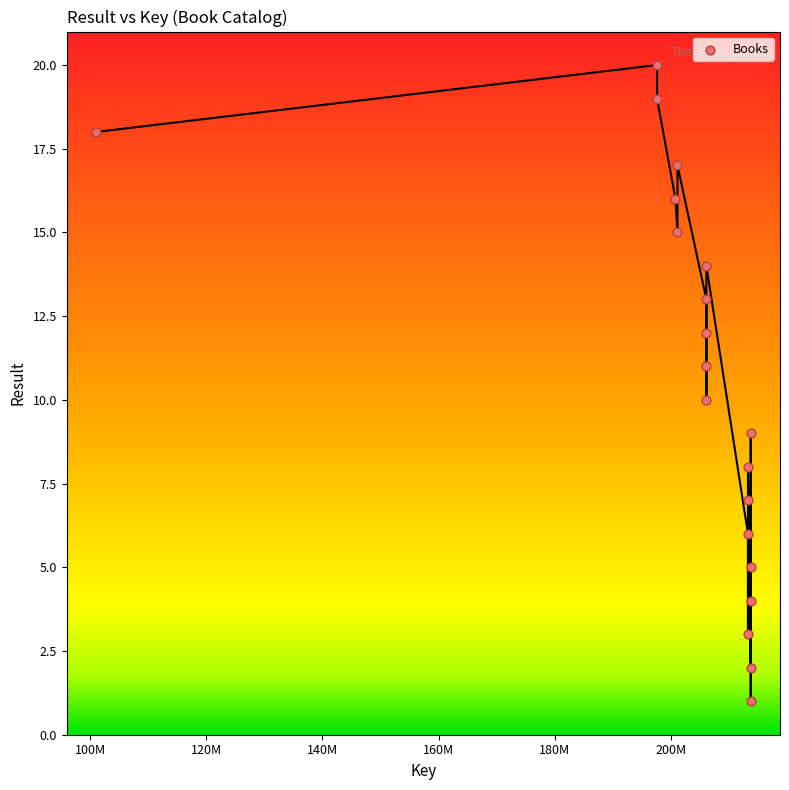

What is the range of Y values (max minus min)?

19